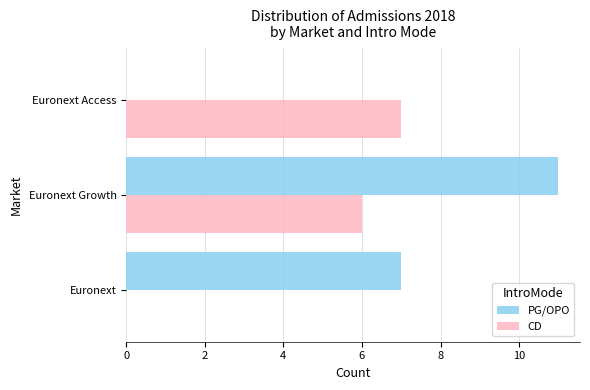

Is it true that CD equals 7 at Euronext Access?

True